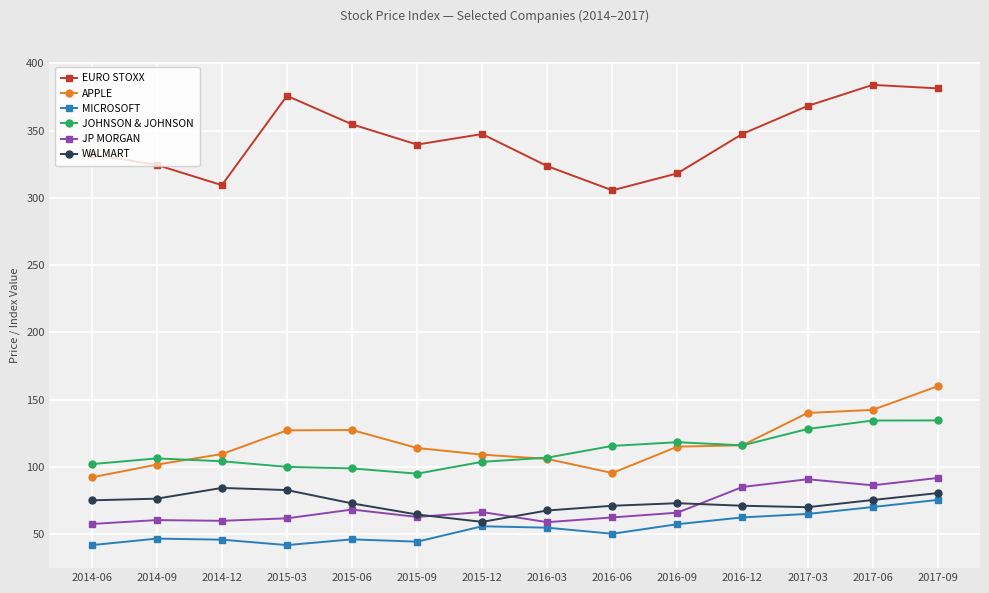

Where is the first local maximum for EURO STOXX?

2015-03